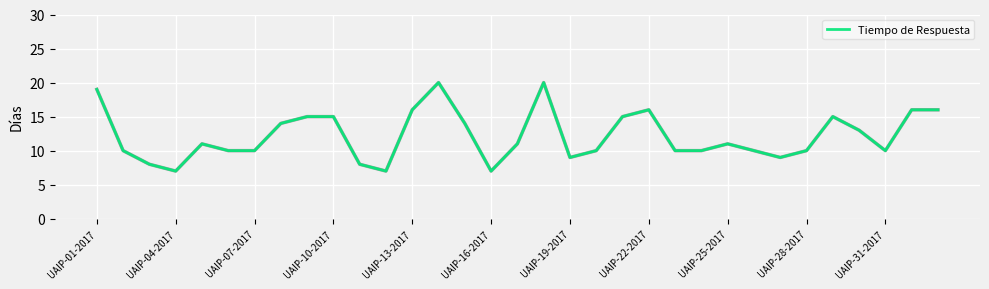

What is the difference between the maximum and minimum values?

13